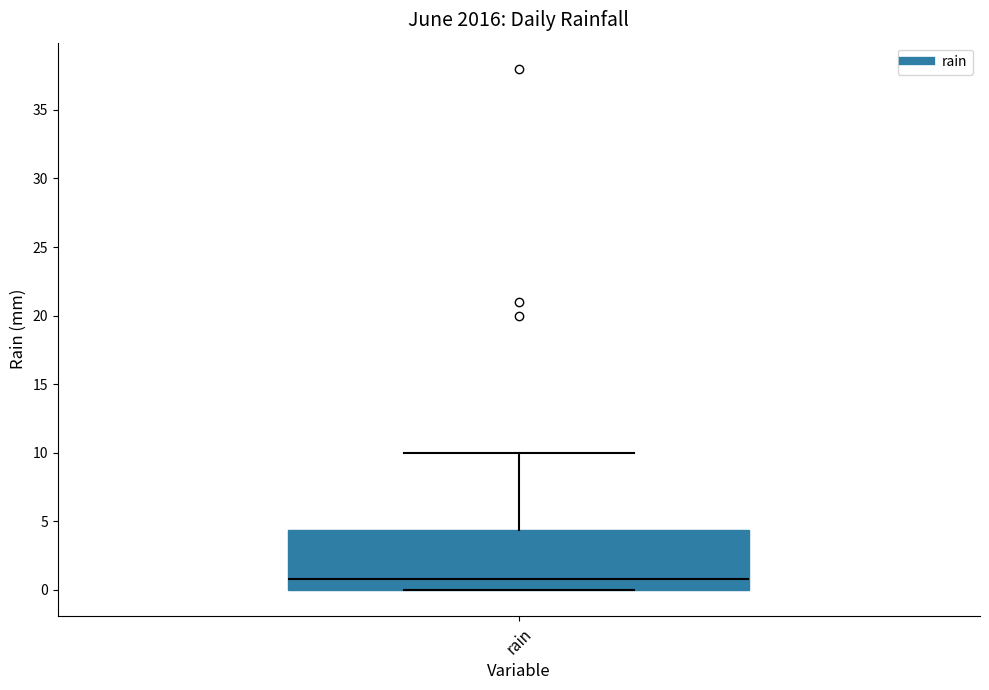

Read this box plot against the y-axis: the position of the median line, the range covered by the box, and the ends of both whiskers. The values are not printed on the chart, so give them approximately, as read against the axis.

median 1.0, box 0.0 to 4.5, whiskers 0.0 to 10.0